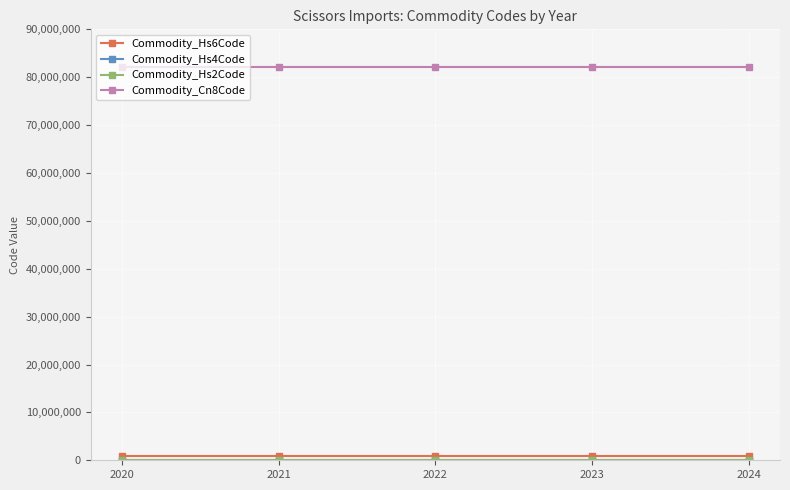

Which series has the largest total across all categories?

Commodity_Cn8Code